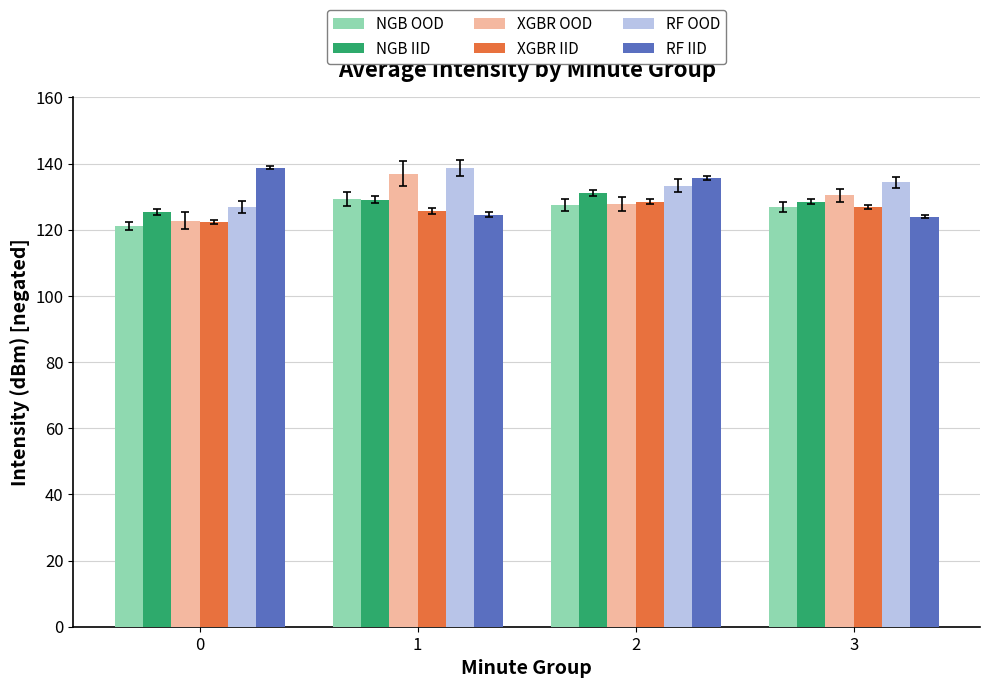

Are the bars horizontal?

No